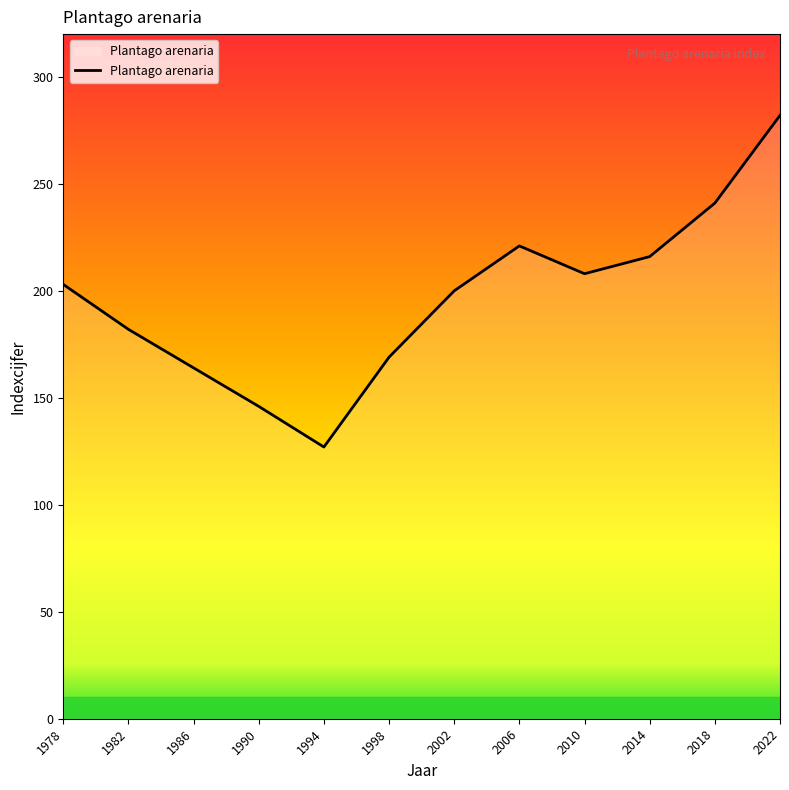

Rank the categories by value from highest to lowest.

2022, 2018, 2006, 2014, 2010, 1978, 2002, 1982, 1998, 1986, 1990, 1994